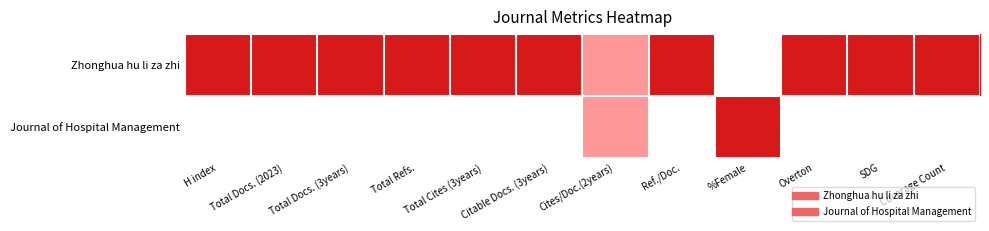

Which series has the largest range (max minus min)?

Zhonghua hu li za zhi